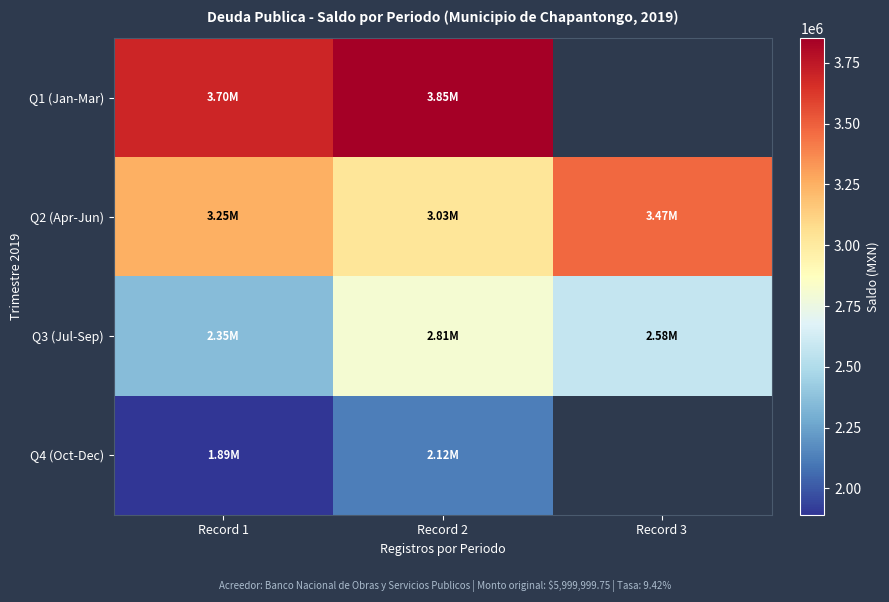

How many categories are shown in the chart?

3